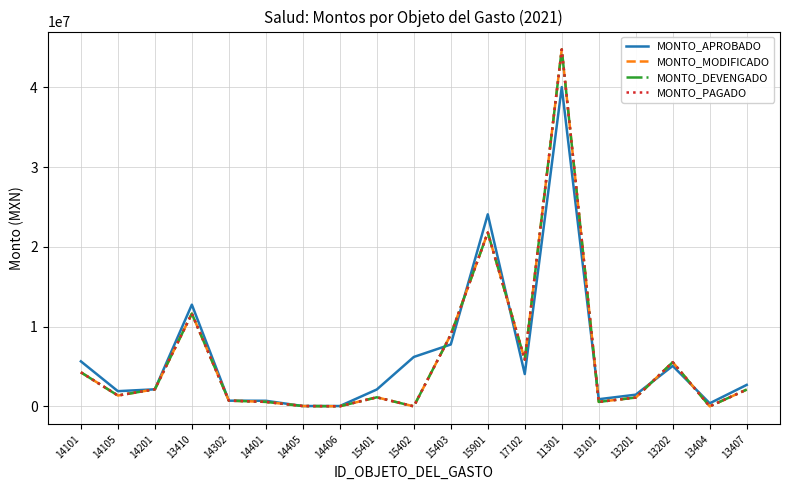

The value of MONTO_PAGADO at 11301 is 23638772. True or false?

False